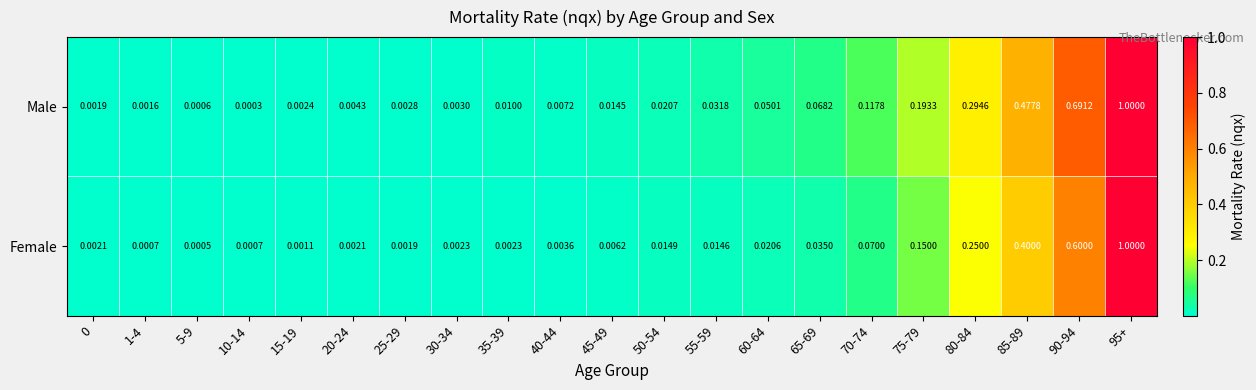

Is the value of Female at 85-89 greater than the value of Male at 0?

Yes